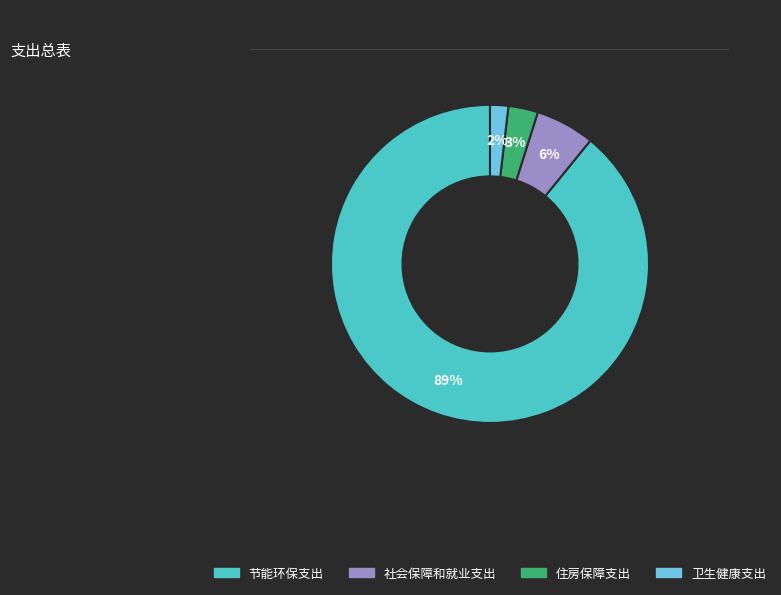

Between 节能环保支出 and 卫生健康支出, which is larger?

节能环保支出